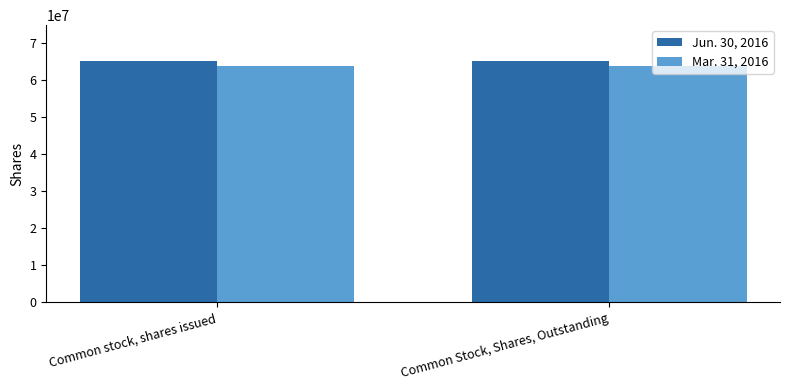

What is the approximate value of Mar. 31, 2016 at Common stock, shares issued?

63919291